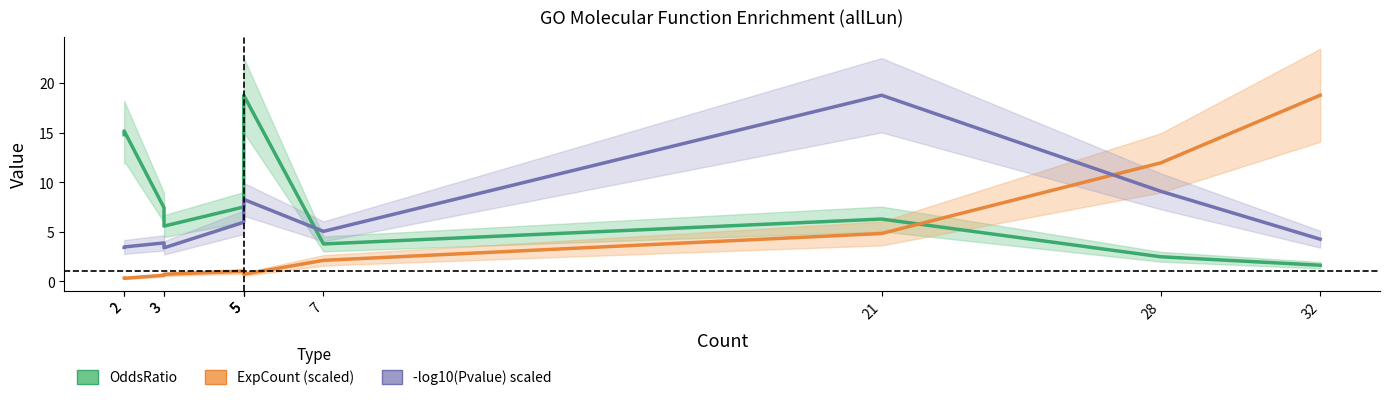

Between 2 and 5, which is larger?

2